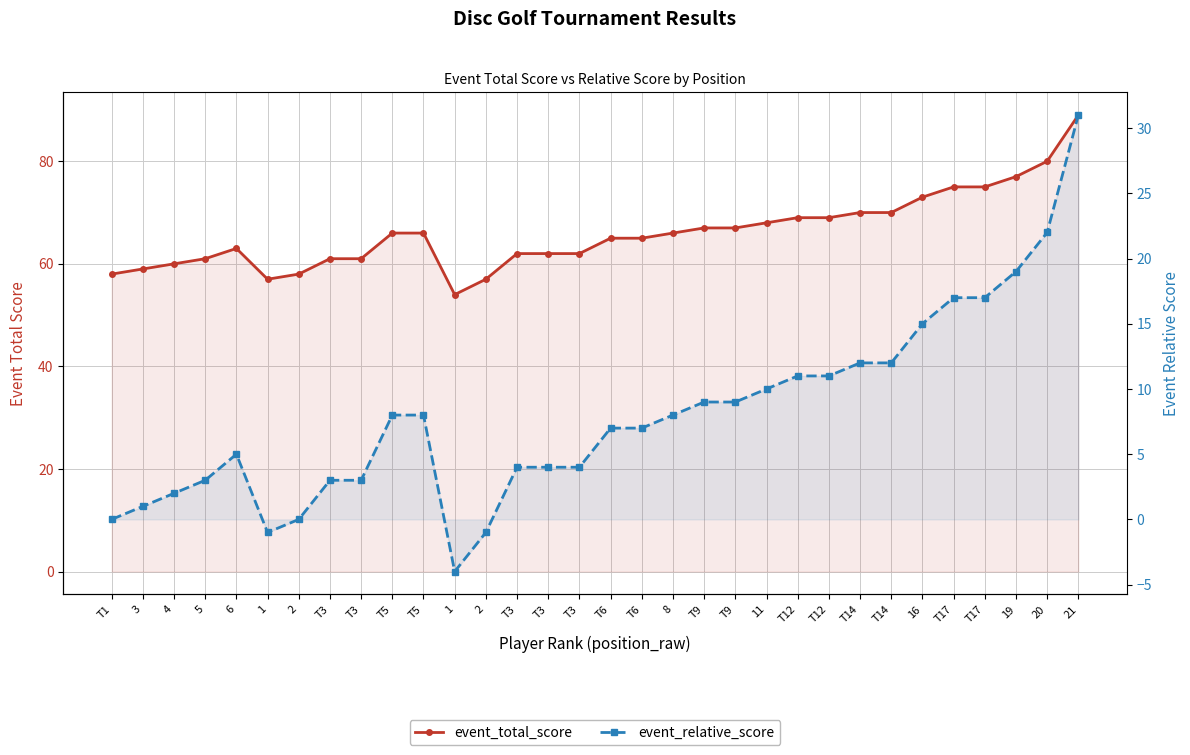

What is the value of the event_relative_score point at the 10th from the left?

8